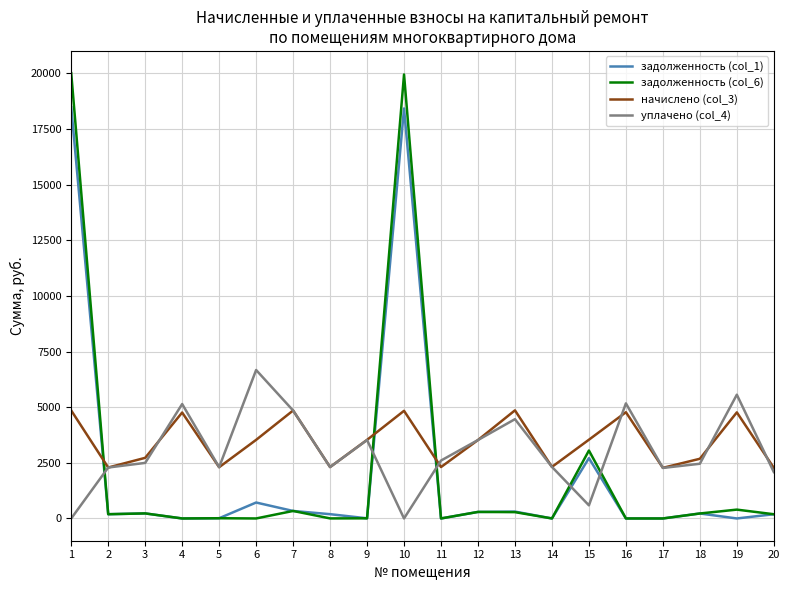

The value of уплачено (col_4) at 12 is 3524.0. True or false?

True